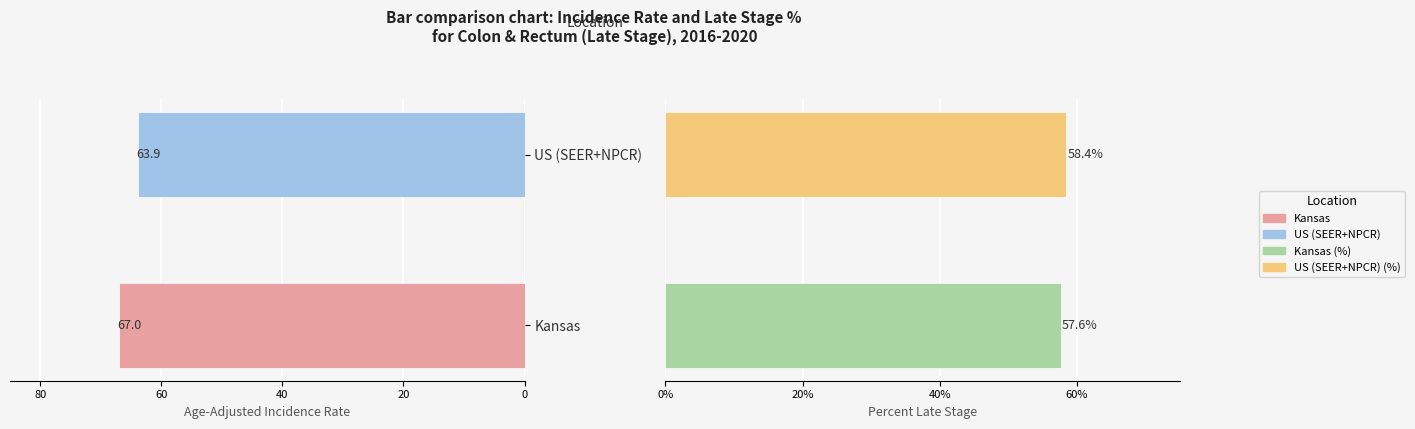

Which category has the lowest value in the Age-Adjusted Incidence Rate series?

US (SEER+NPCR)